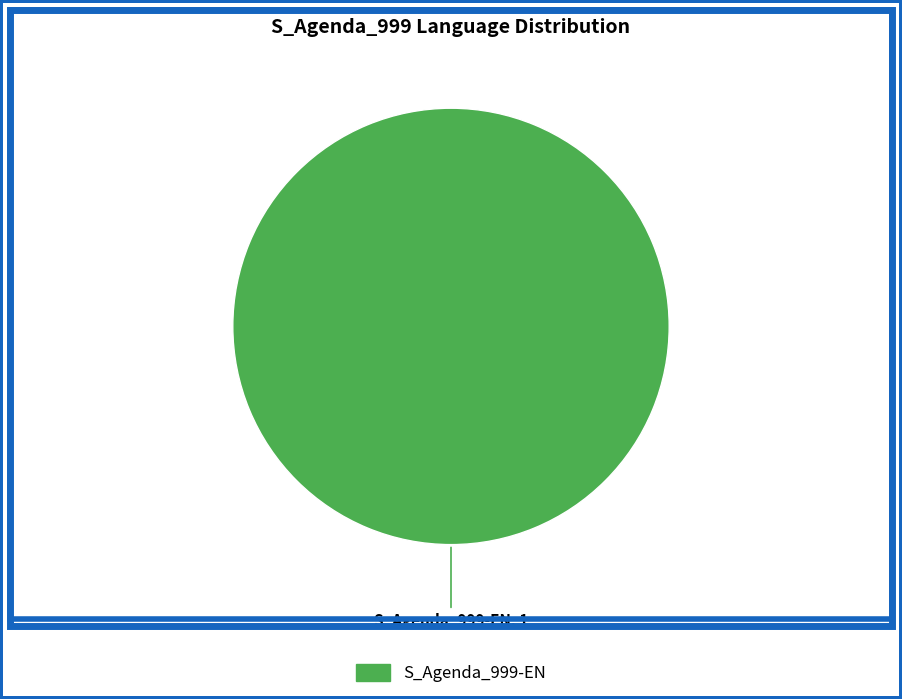

Is there any slice that represents more than half of the pie?

Yes